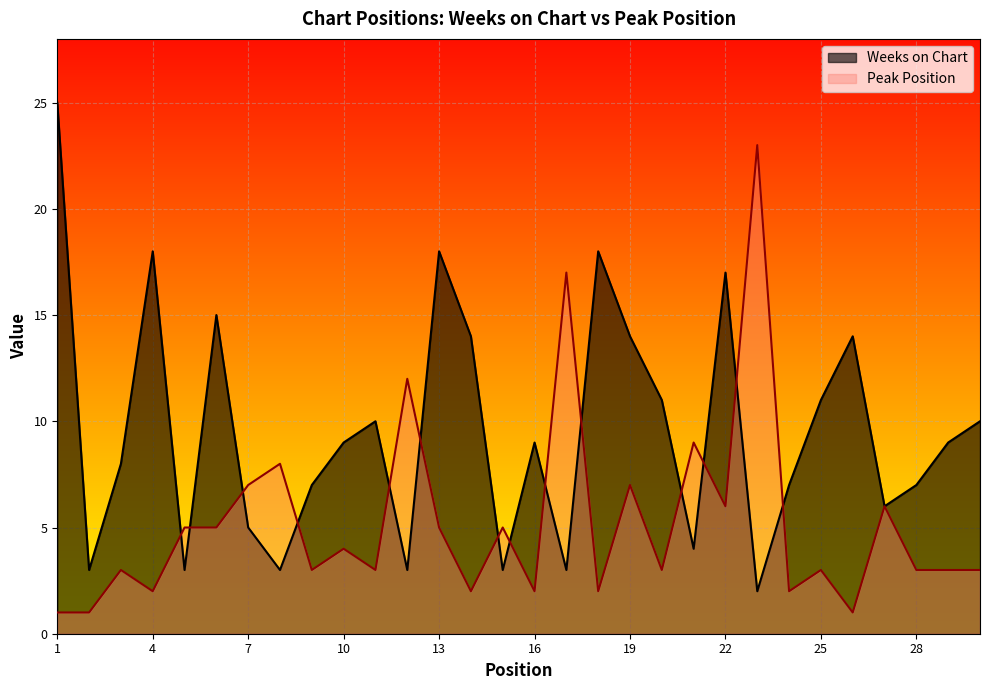

Where is Peak Position nearest to the value 12?

12